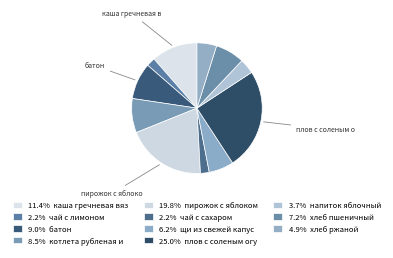

Which category has the biggest portion of the pie?

плов с соленым огурцом